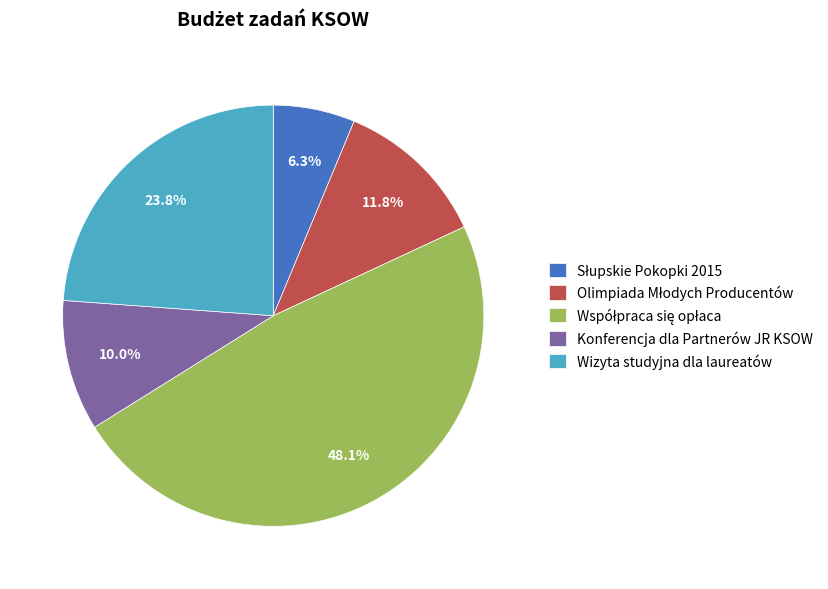

How much of the chart is everything except Wizyta studyjna dla laureatów?

76.2%